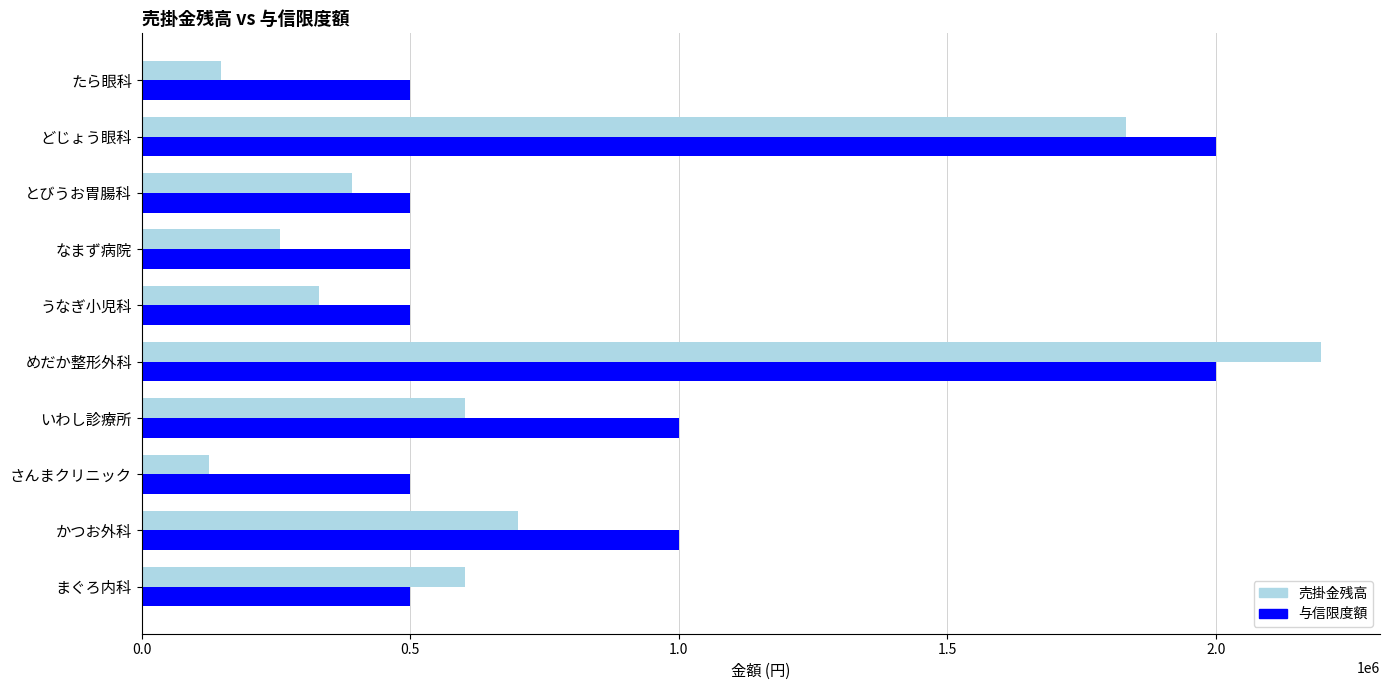

How many categories are shown in the chart?

10